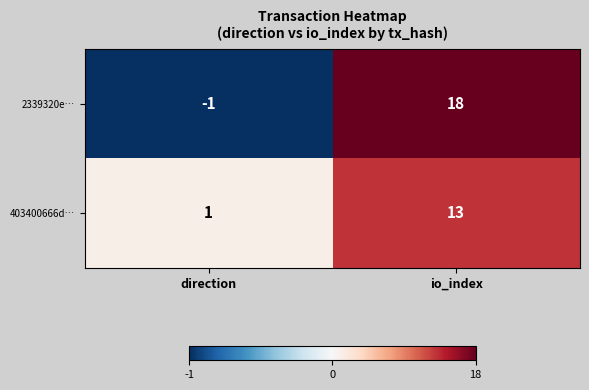

At io_index, list the series in order from smallest to largest.

403400666d…, 2339320e…